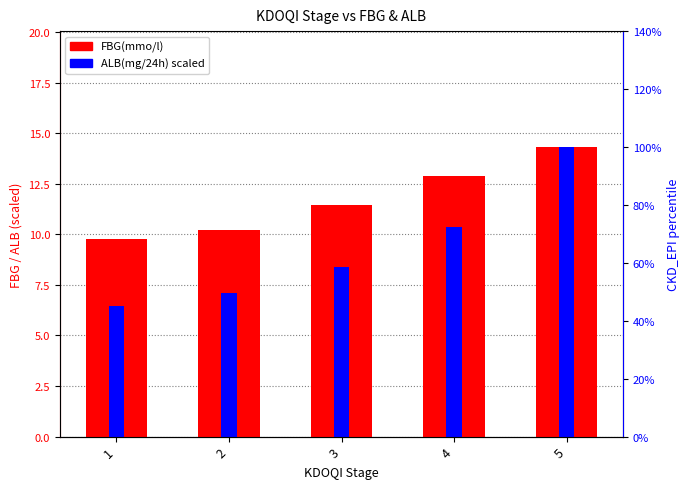

What is the total value across all series at 3?

19.8